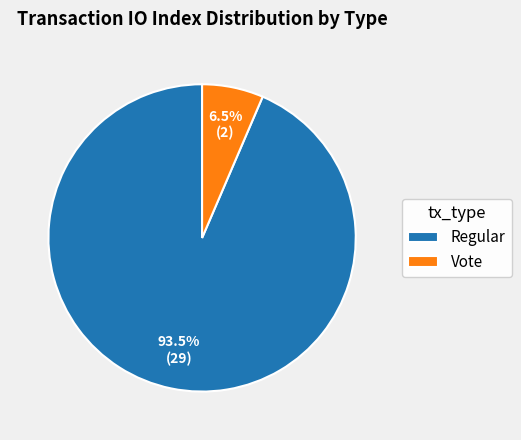

To the nearest percent, what is the difference between the Vote and Regular slice percentages?

87%